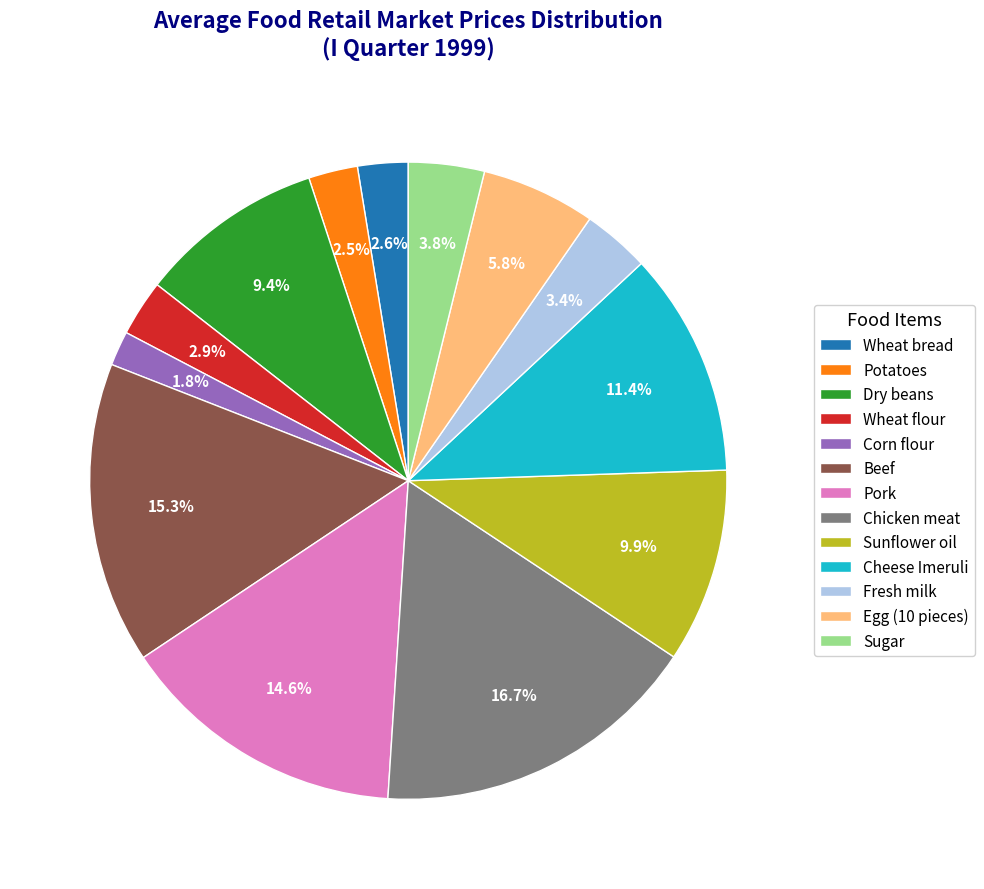

Do Pork and Sugar together represent more than half of the pie?

No